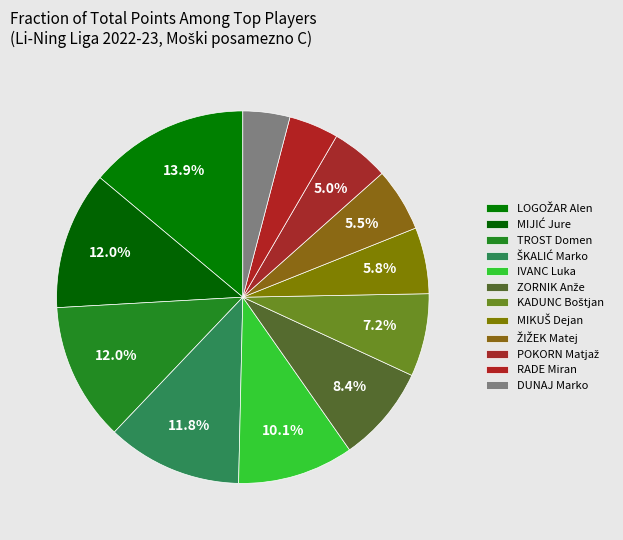

Is it true that IVANC Luka is 10% of the pie?

True